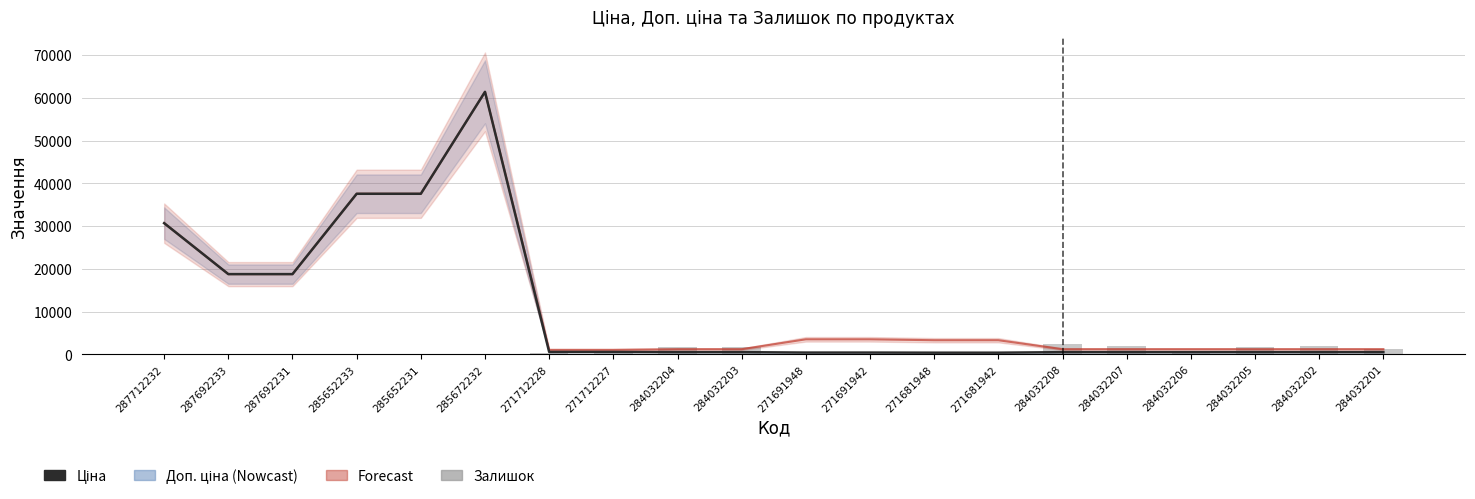

Is the value of Ціна at 284032203 greater than the value of Залишок at 284032206?

No